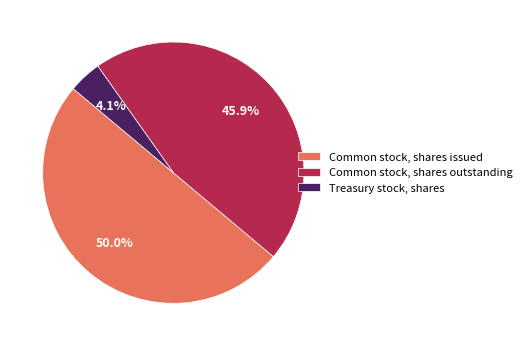

What percentage do Common stock, shares outstanding and Treasury stock, shares together represent?

50.0%